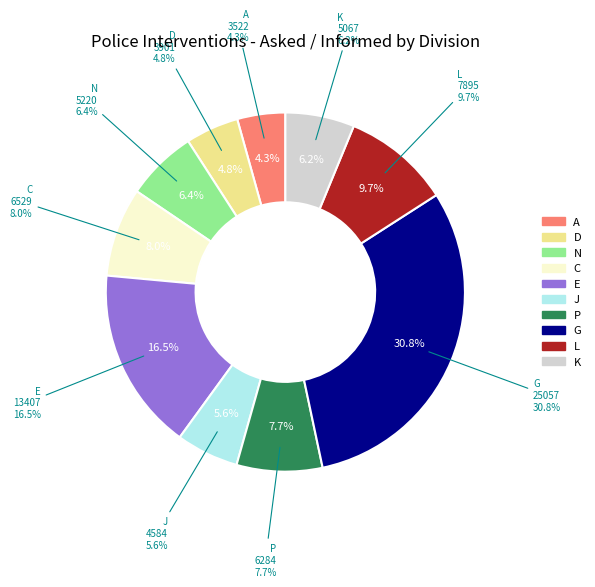

Which category has the biggest portion of the pie?

G